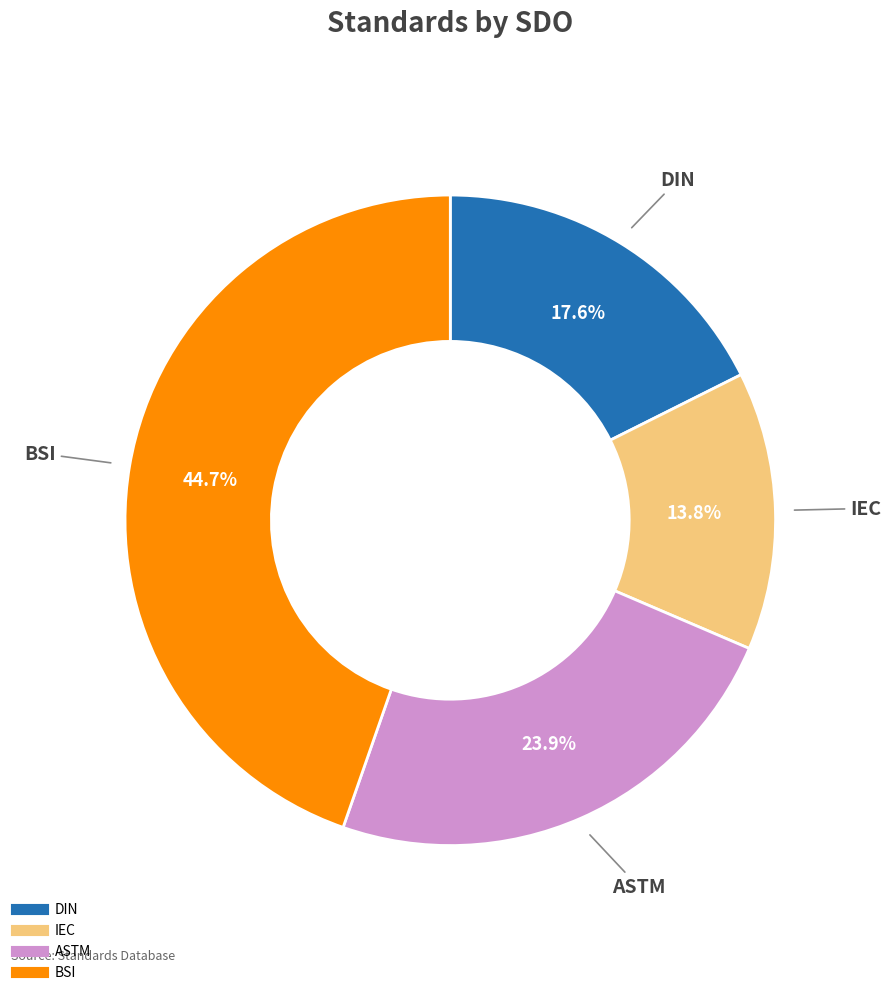

To the nearest percent, what is the difference between the largest and smallest slice percentages?

31%